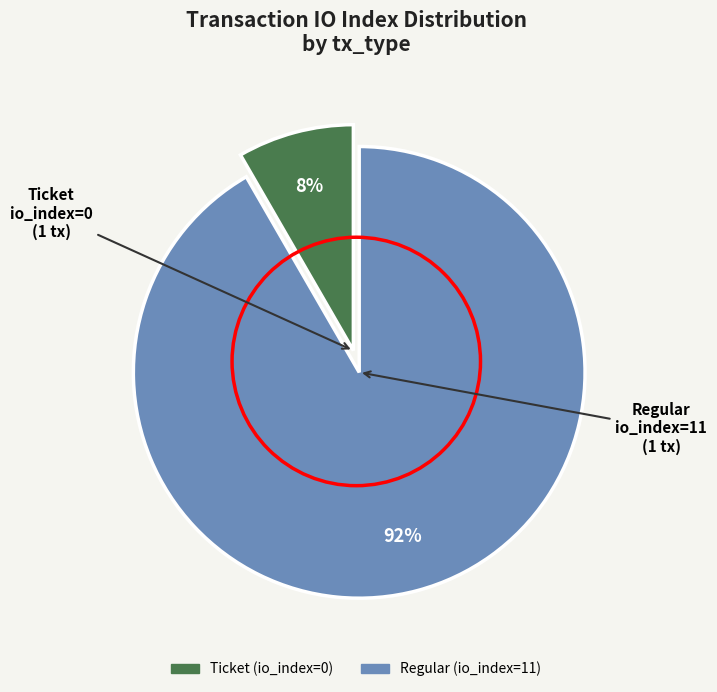

Combined, do Regular (io_index=11) and Ticket (io_index=0) account for over 50%?

Yes